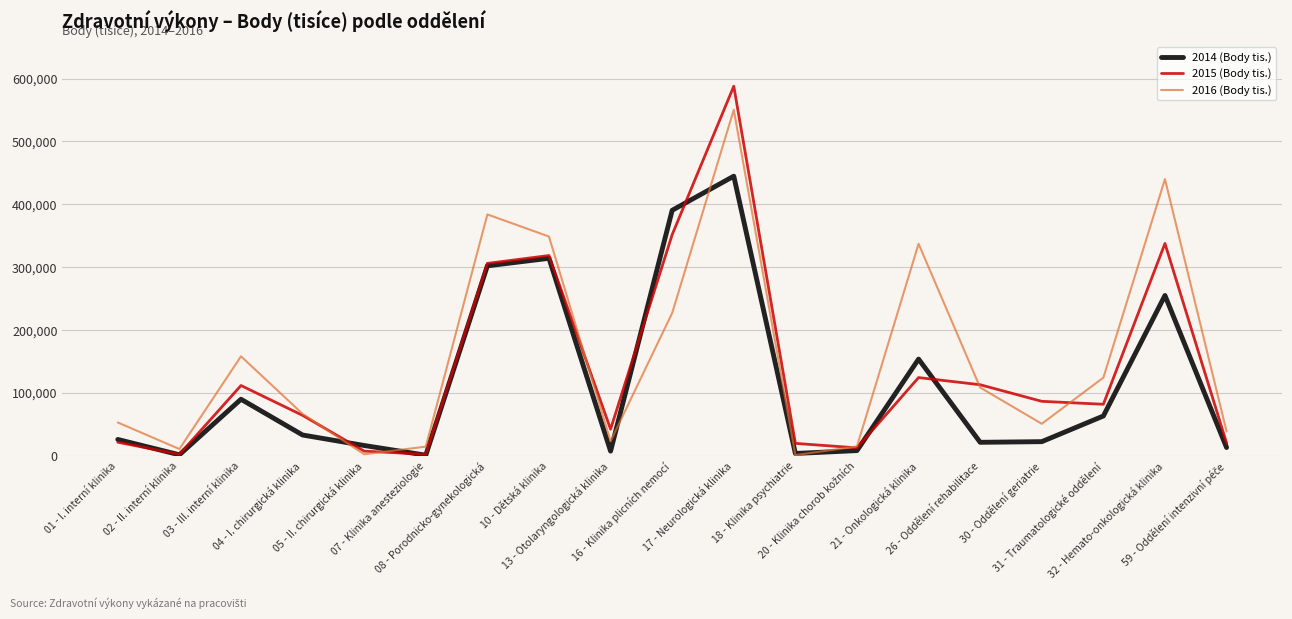

What is the spread (max minus min) of values at 08 - Porodnicko-gynekologická?

81731